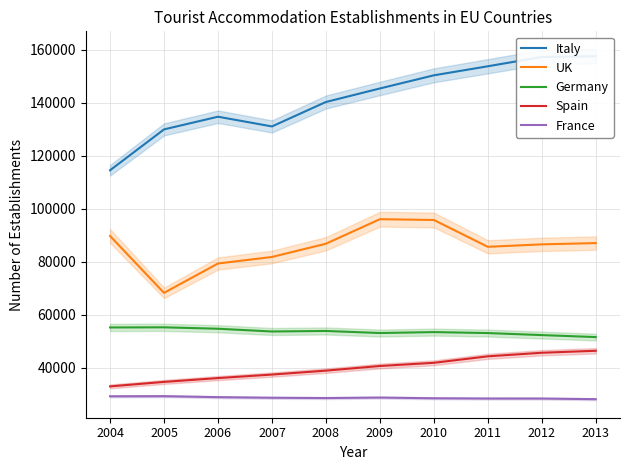

At which label does UK first exceed 86838?

2004